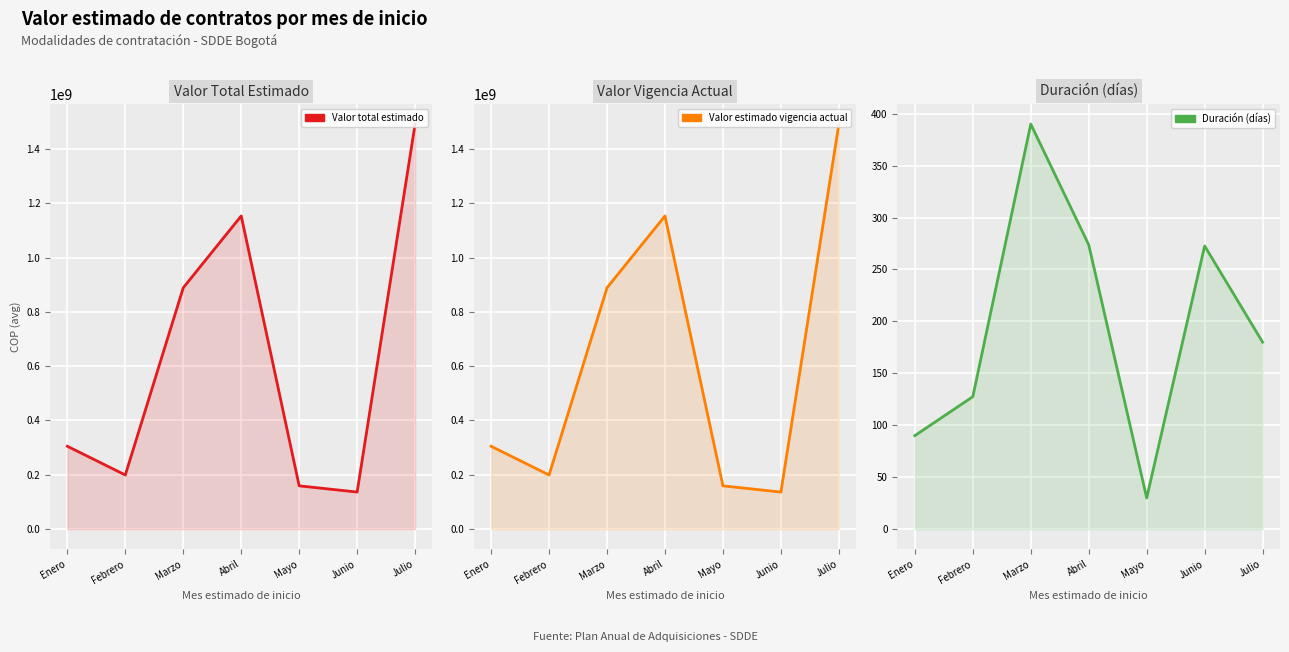

Is the value of Valor estimado vigencia actual at Febrero greater than the value of Valor total estimado at Marzo?

No